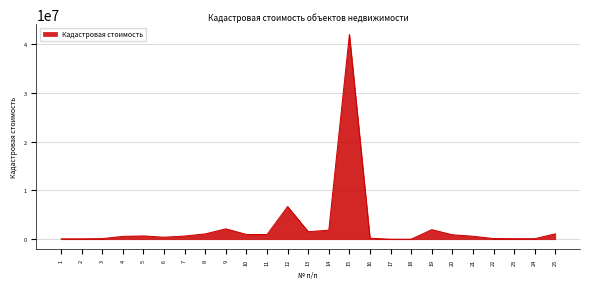

What is the difference between the maximum and minimum values?

42019801.1